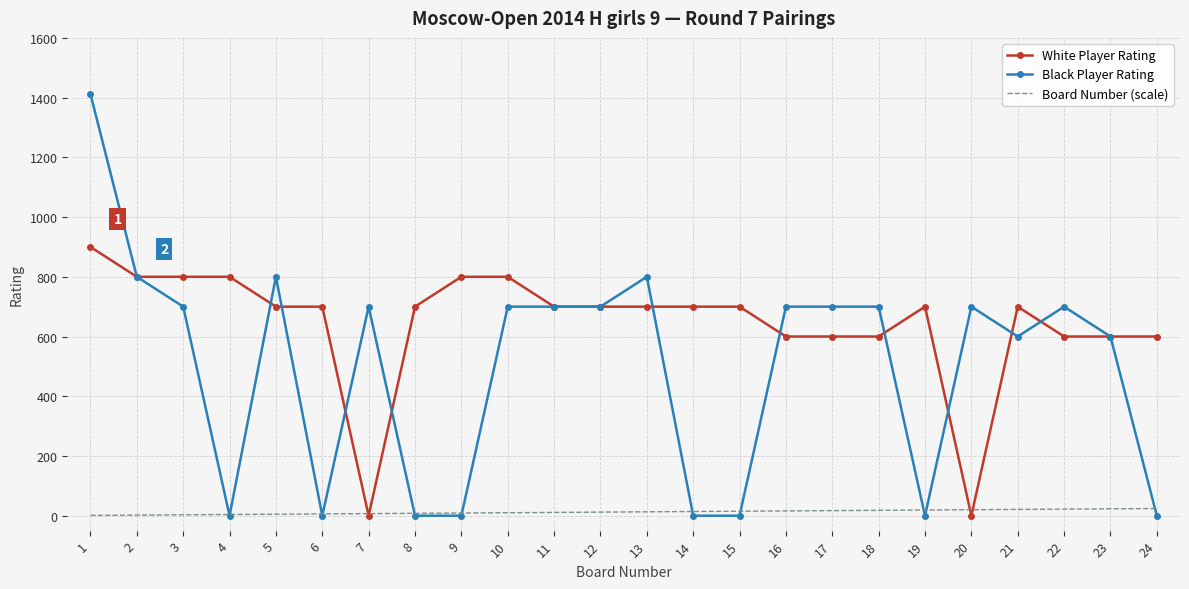

List the series in order of their overall mean, lowest first.

Board Number (scale), Black Player Rating, White Player Rating